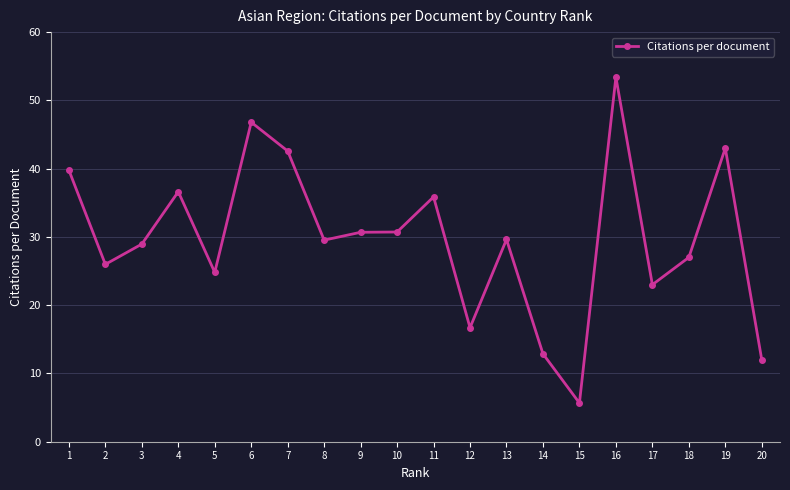

What is the sum of the values at 14 and 13?

42.5